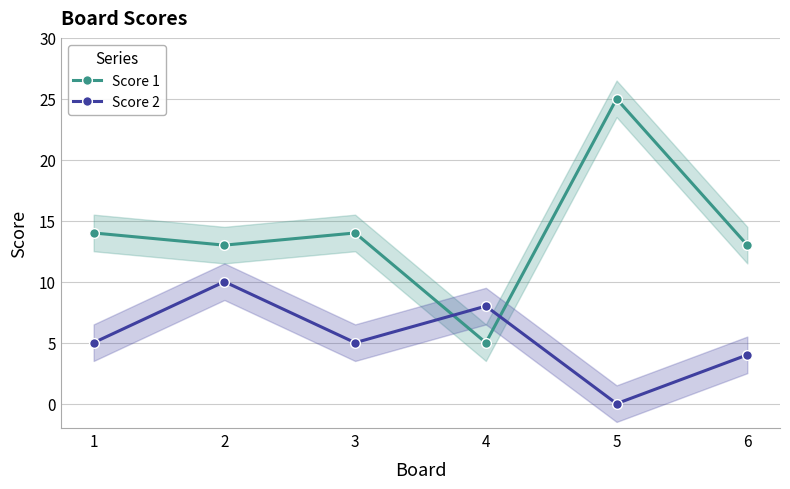

Which series has the largest total across all categories?

Score 1